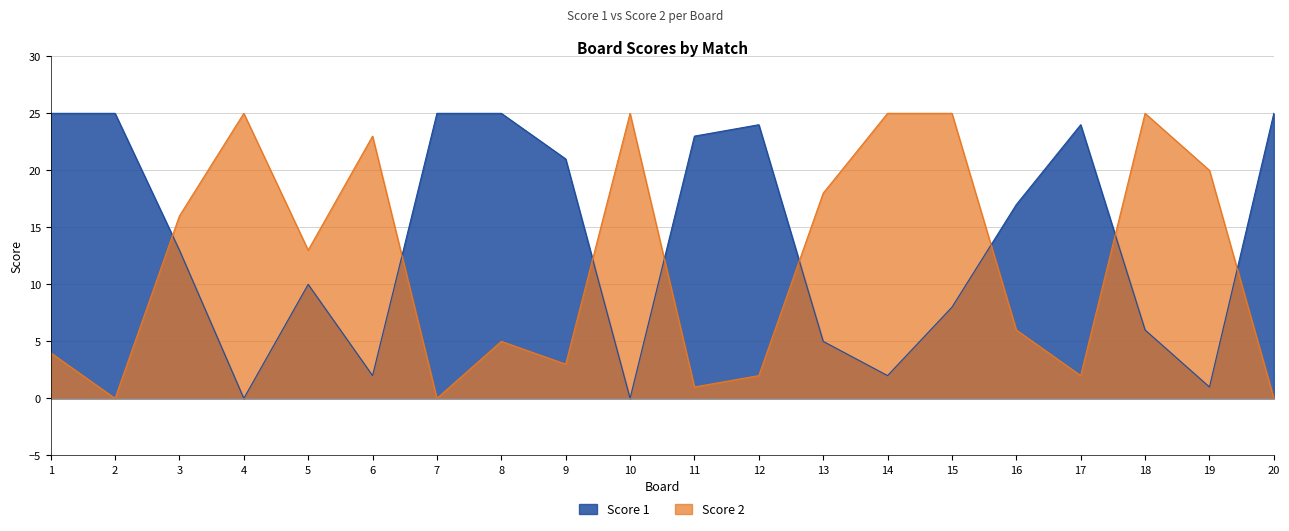

Between 3 and 17, which series saw the biggest shift?

Score 2